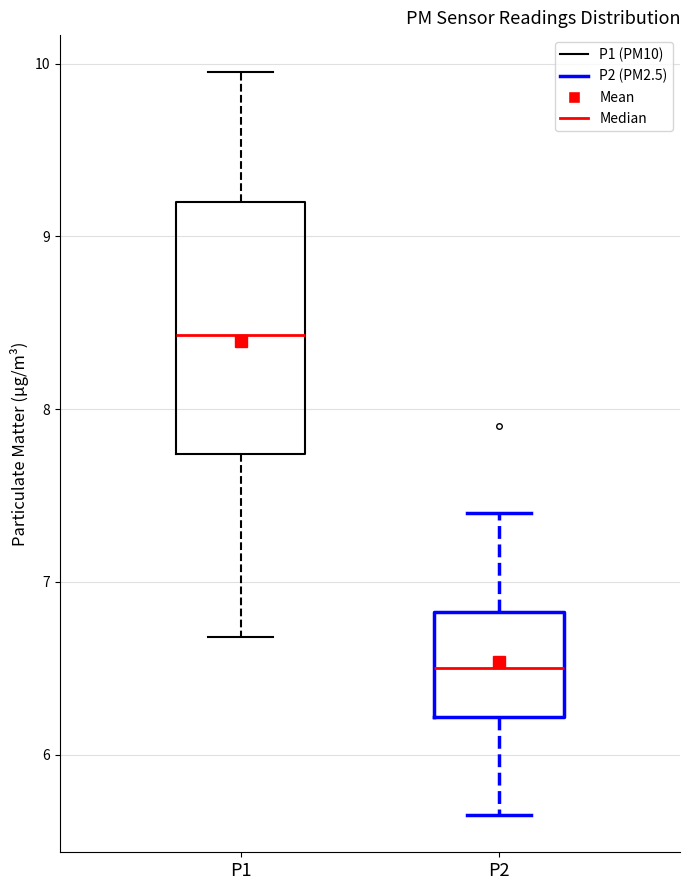

Which box's median line is the highest?

P1